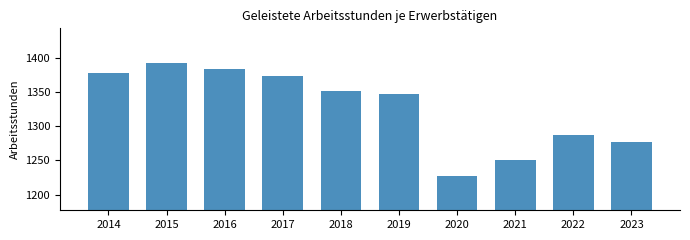

Reading left to right, list all the values displayed in this chart.

1377	1393	1384	1373	1351	1347	1227	1250	1287	1277